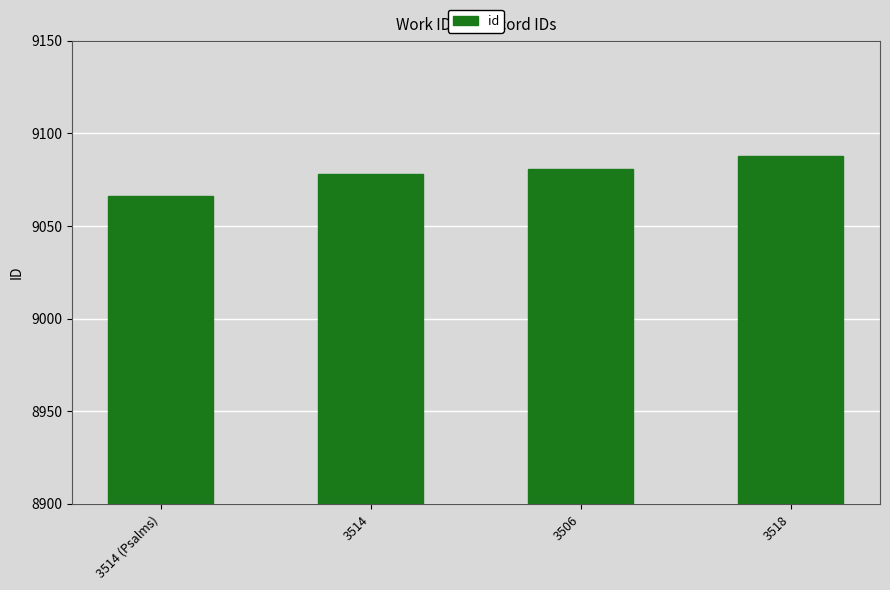

Reading left to right, extract all data points from this chart.

9066	9078	9081	9088